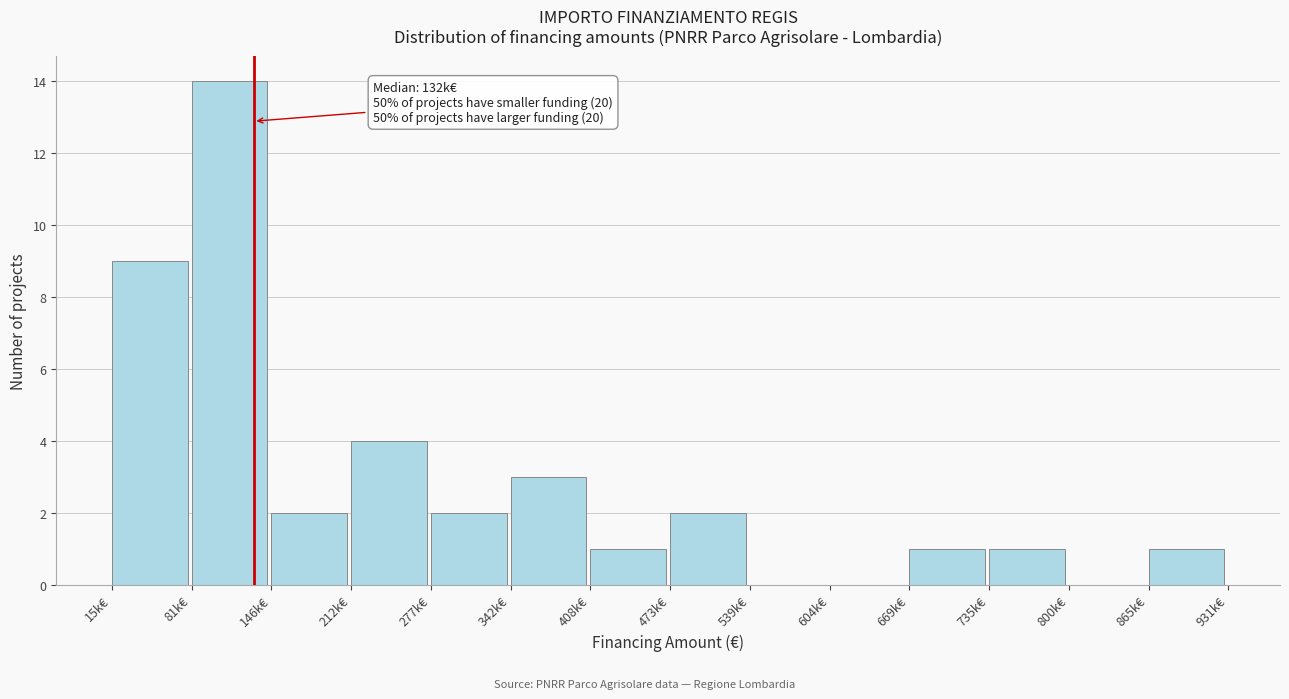

Reading right to left, transcribe all the data shown in this chart.

865k€=1	800k€=0	735k€=1	669k€=1	604k€=0	539k€=0	473k€=2	408k€=1	342k€=3	277k€=2	212k€=4	146k€=2	81k€=14	15k€=9